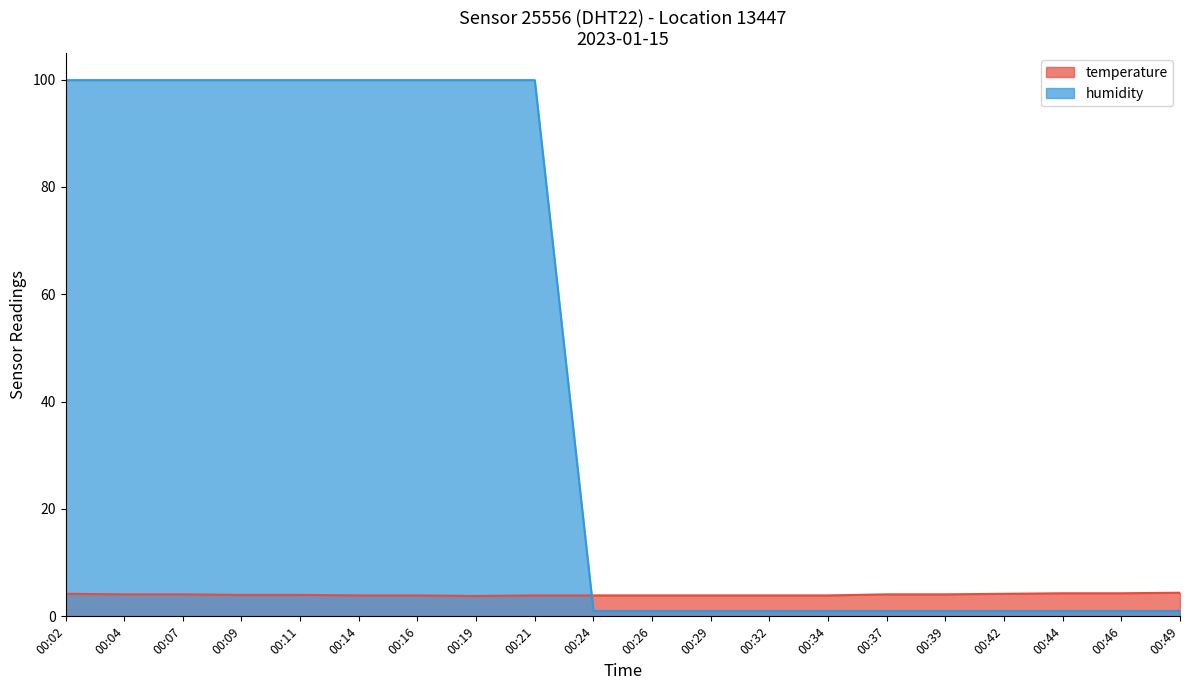

What is the sum of the humidity values at 00:24 and 00:32?

2.0